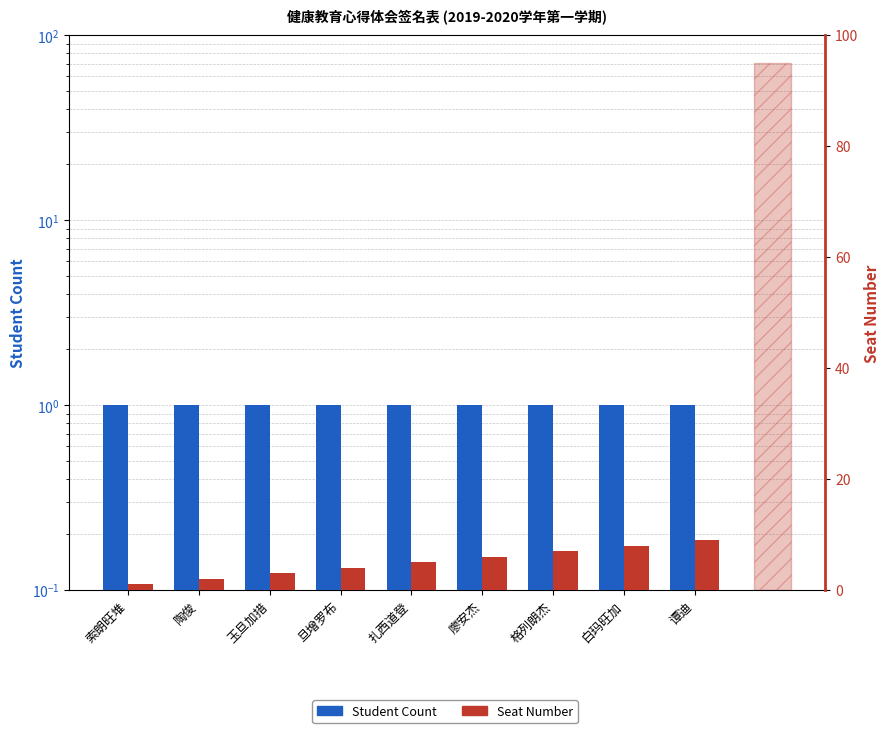

What is the label of the 5th bar from the right?

扎西道登